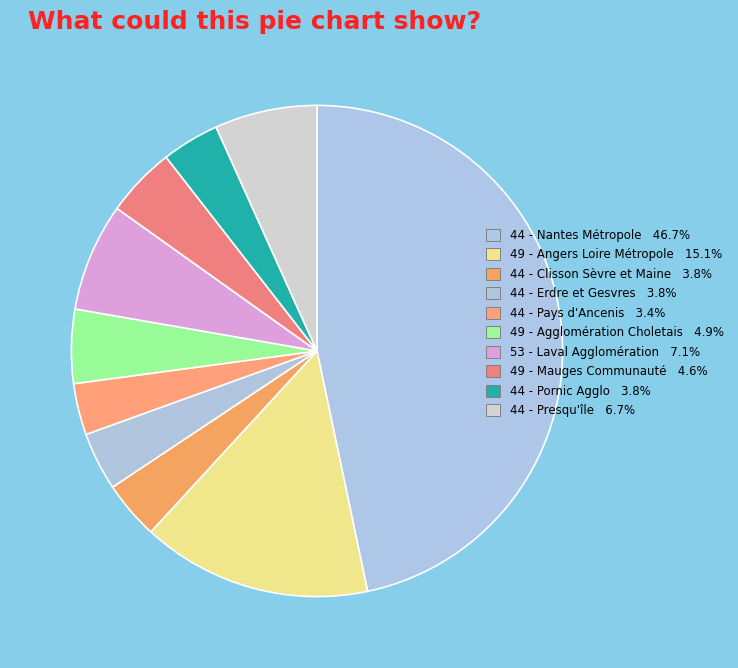

To the nearest percent, what percentage of the pie is 44 - Pays d'Ancenis?

3%